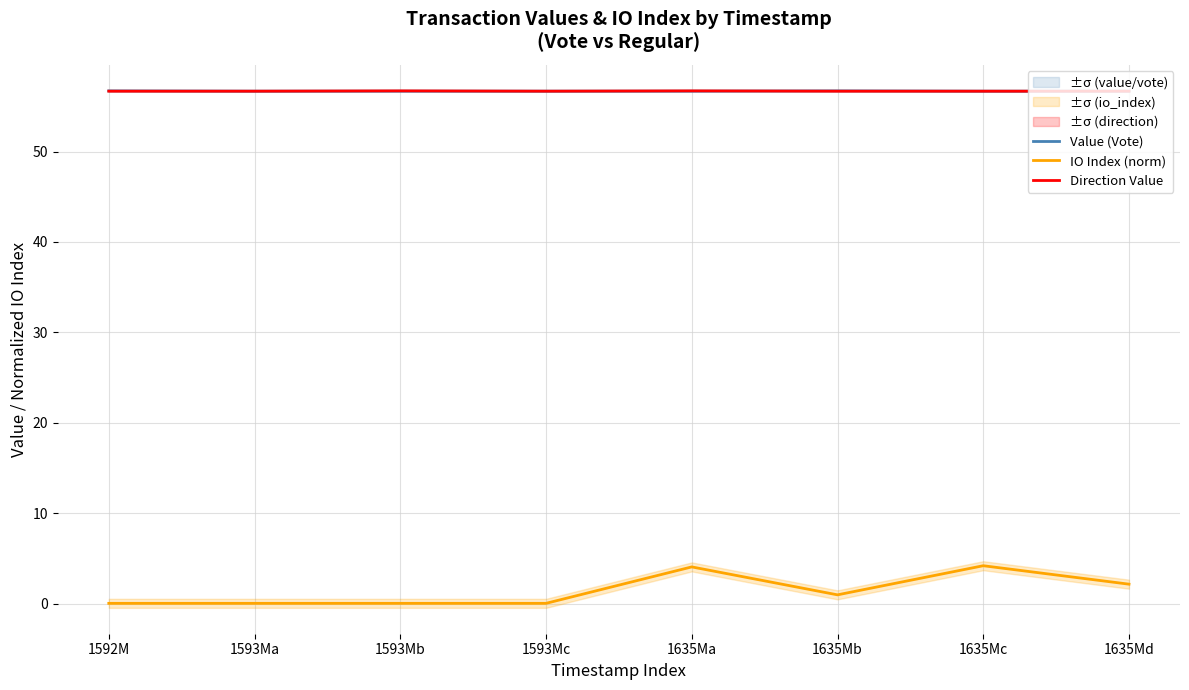

Which series has the widest spread of values?

IO Index (norm)